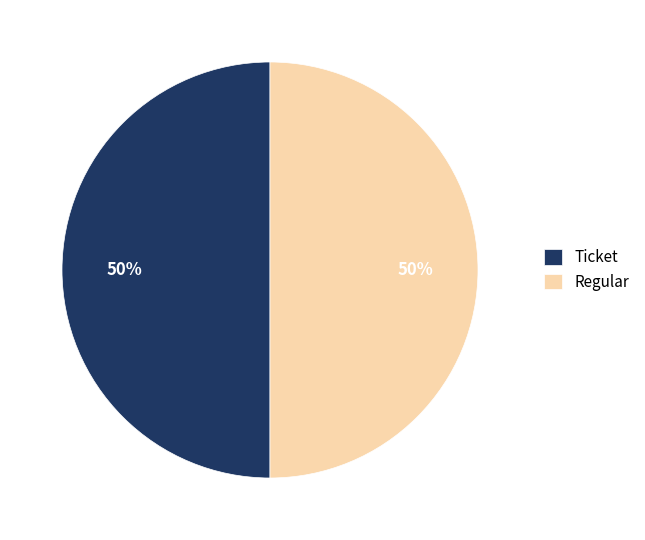

How many segments does this pie chart have?

2